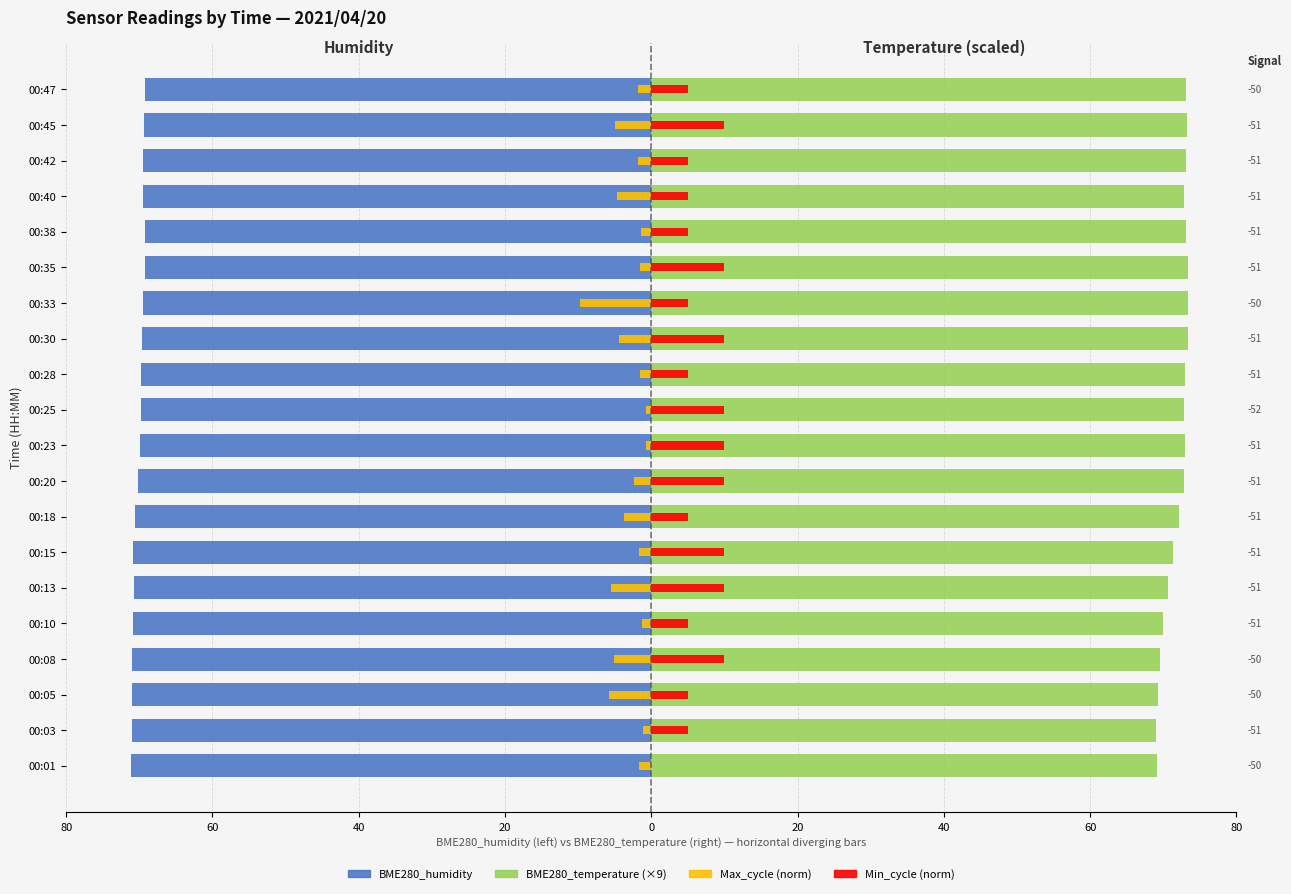

Is it true that Min_cycle (norm, right) equals 17.1 at 00:13?

False